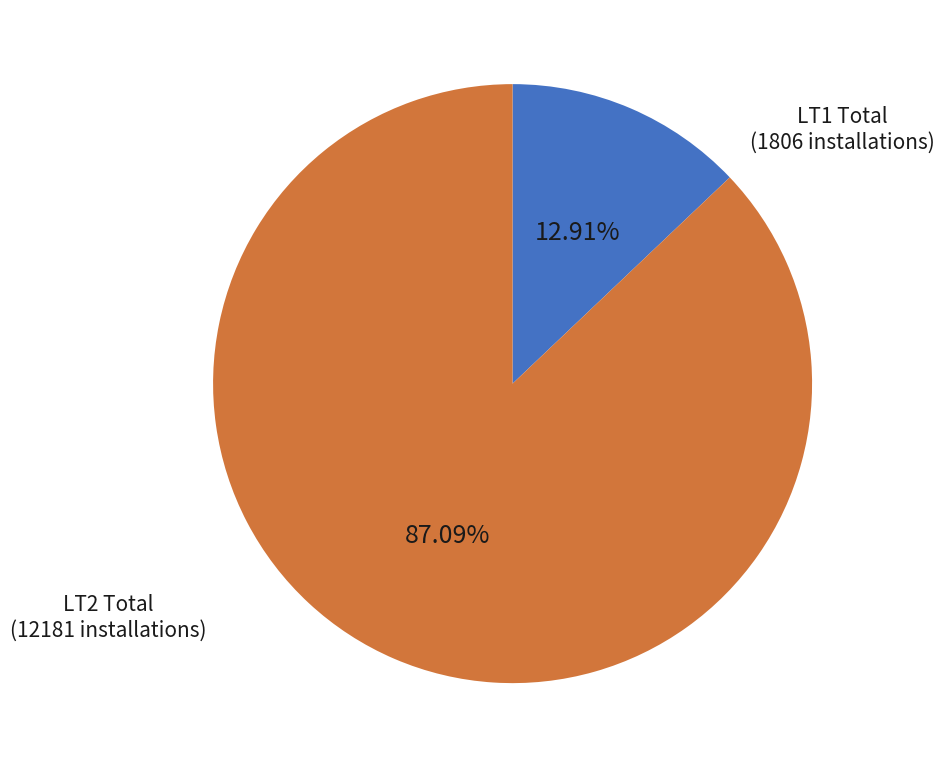

Is there any slice that represents more than half of the pie?

Yes